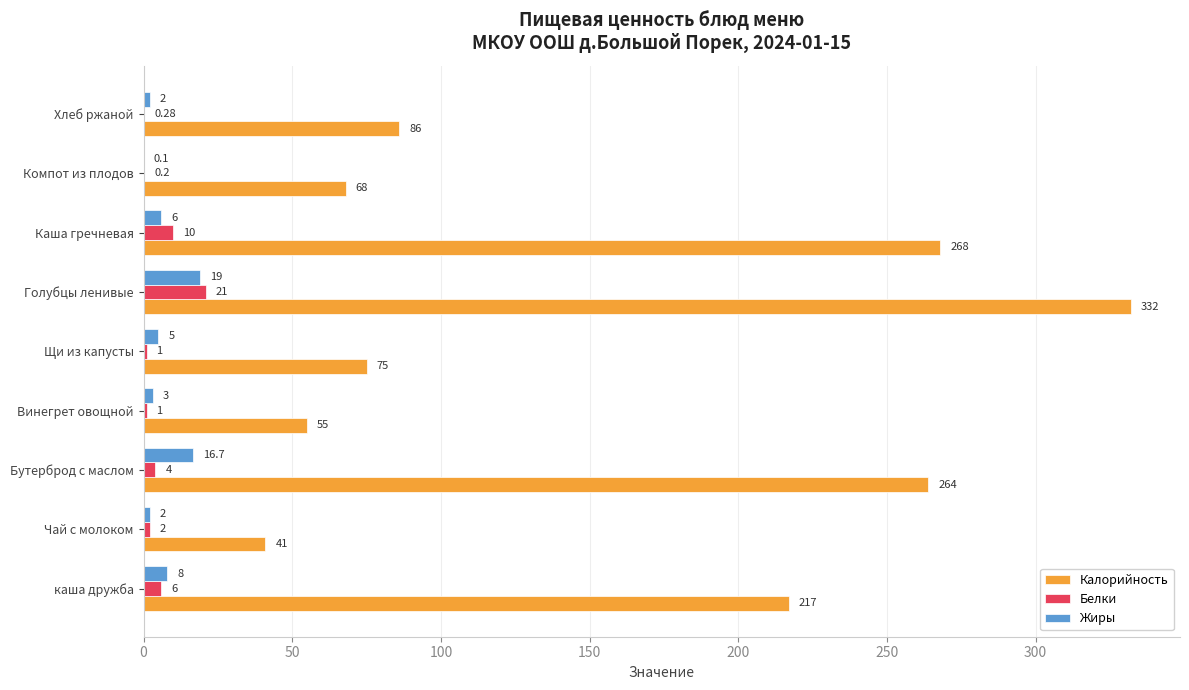

Which series has the largest range (max minus min)?

Калорийность